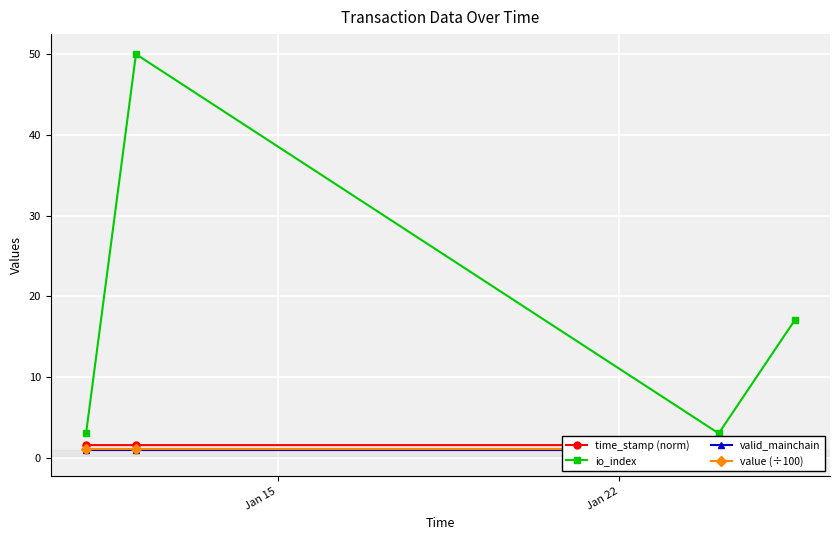

What is the value of the io_index point at the 1st from the left?

3